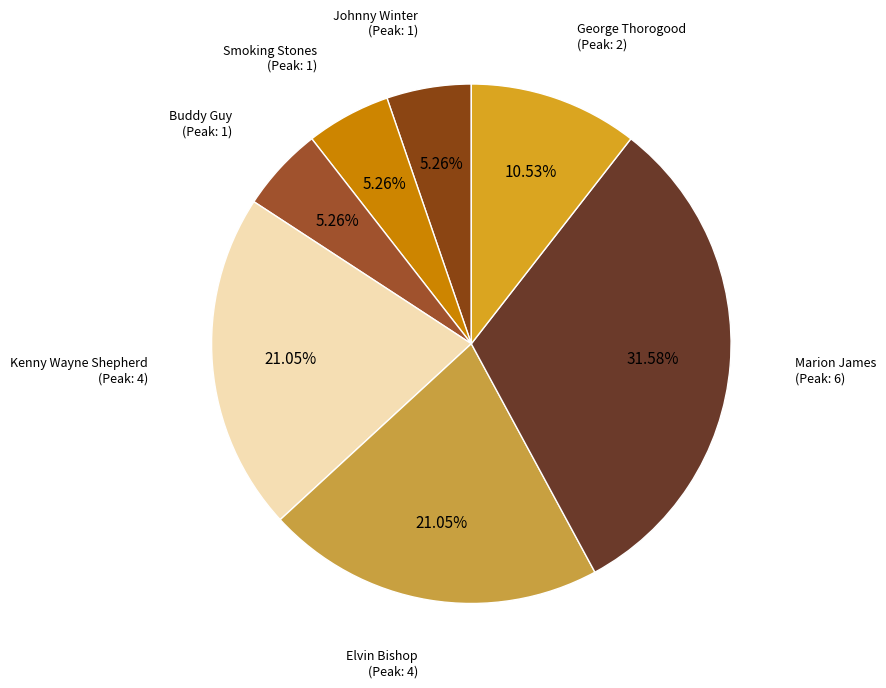

How many segments does this pie chart have?

7